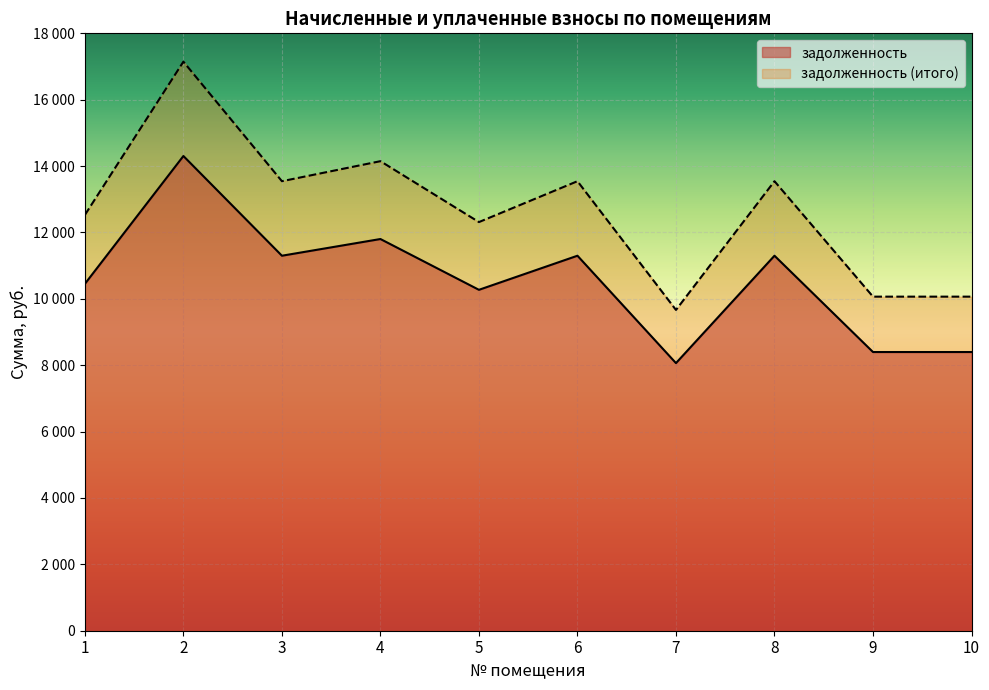

Between 2 and 6, which series saw the biggest shift?

задолженность (итого)